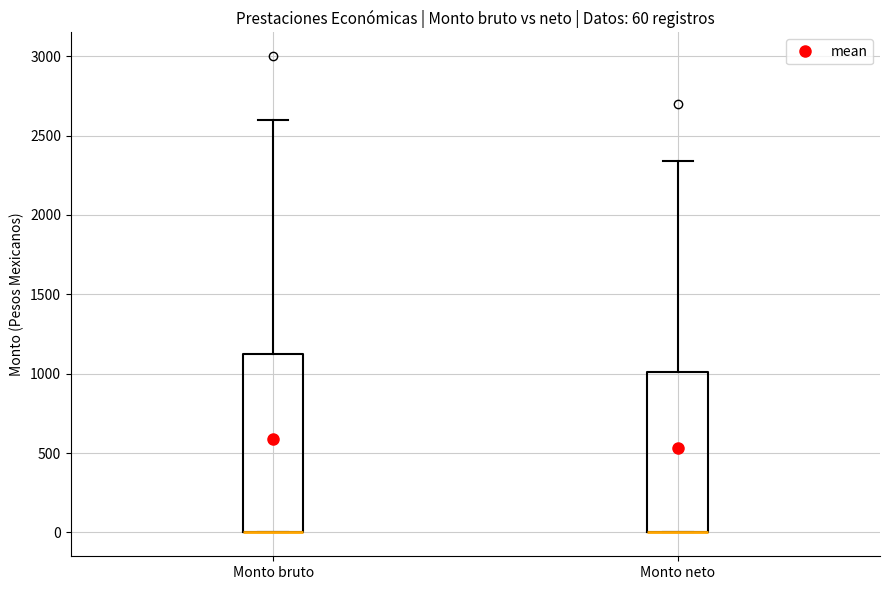

Which box is the tallest, from its lower edge to its upper edge?

Monto bruto